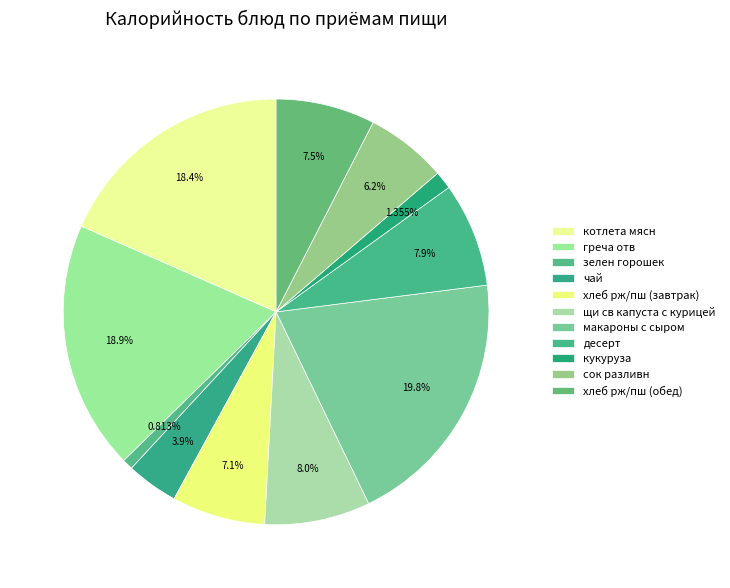

Combined, do сок разливн and кукуруза account for over 50%?

No